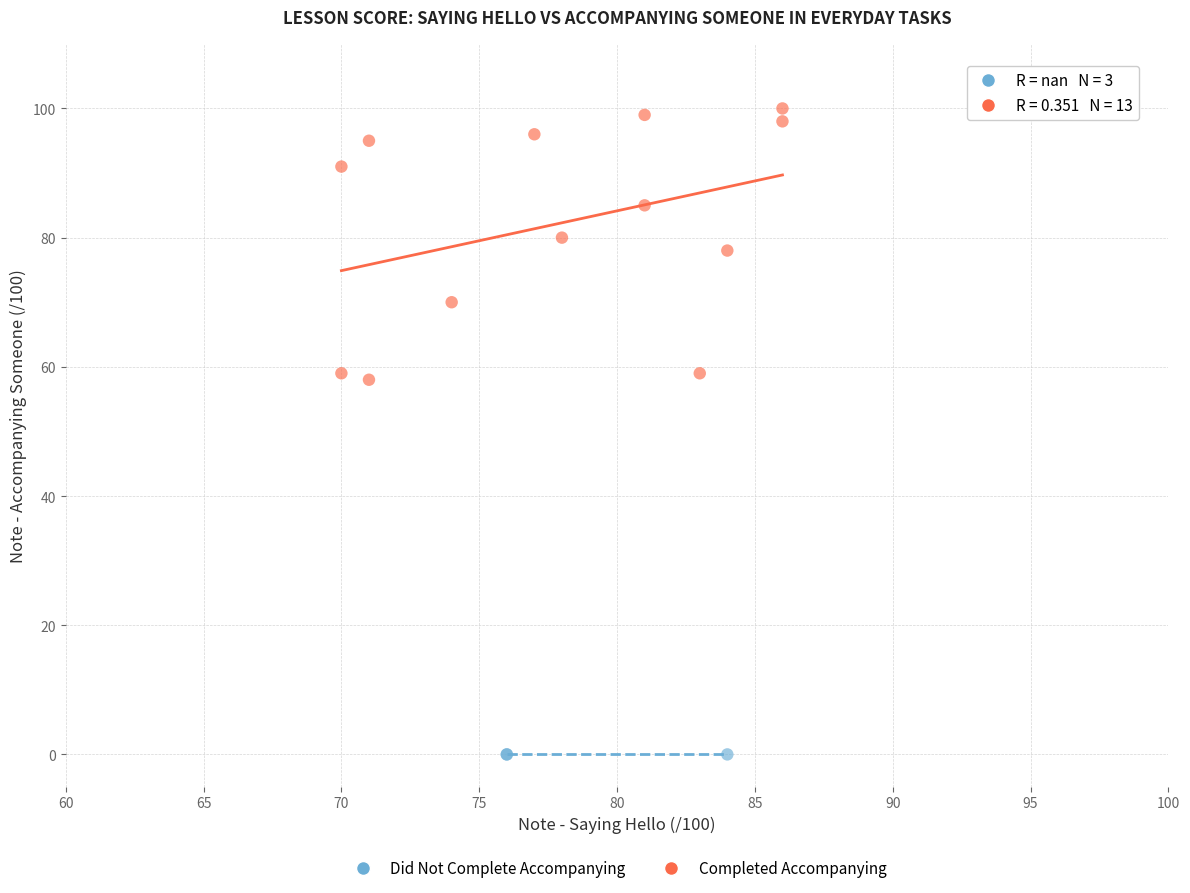

Which series reaches the minimum Y coordinate?

Did Not Complete Accompanying